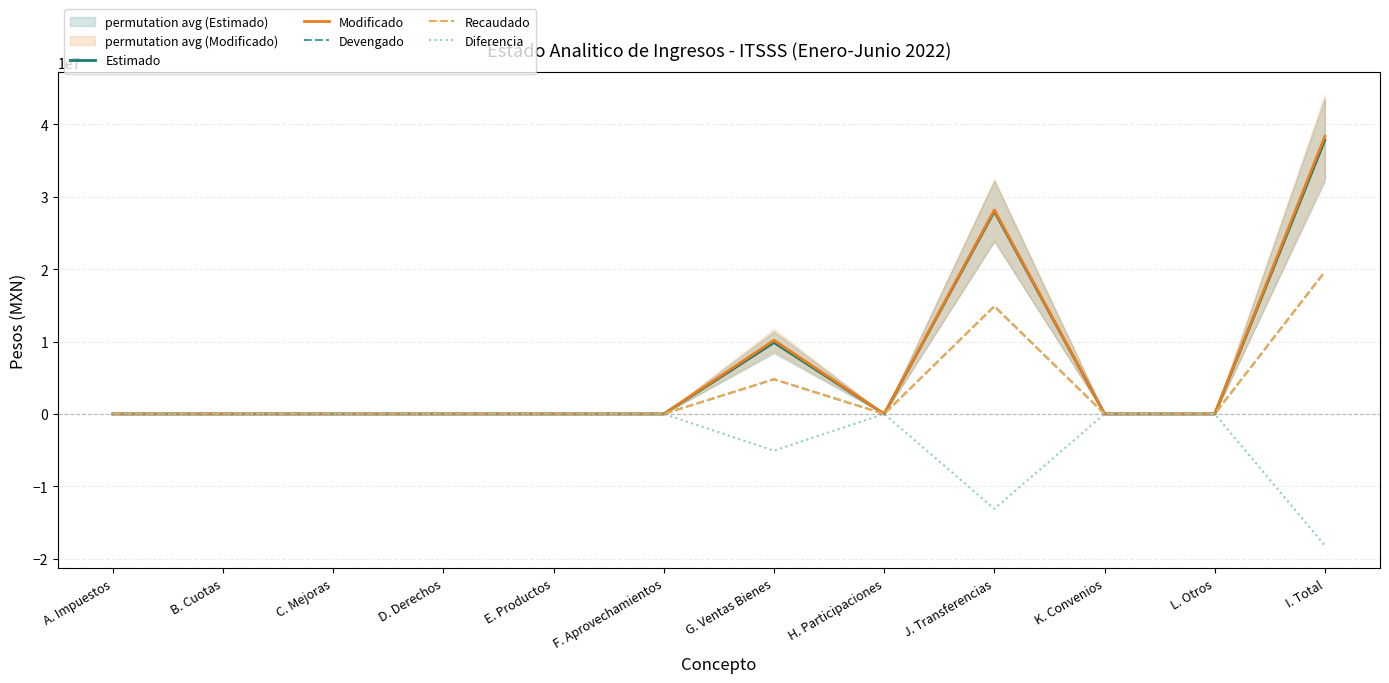

Where is the first local maximum for Diferencia?

H. Participaciones